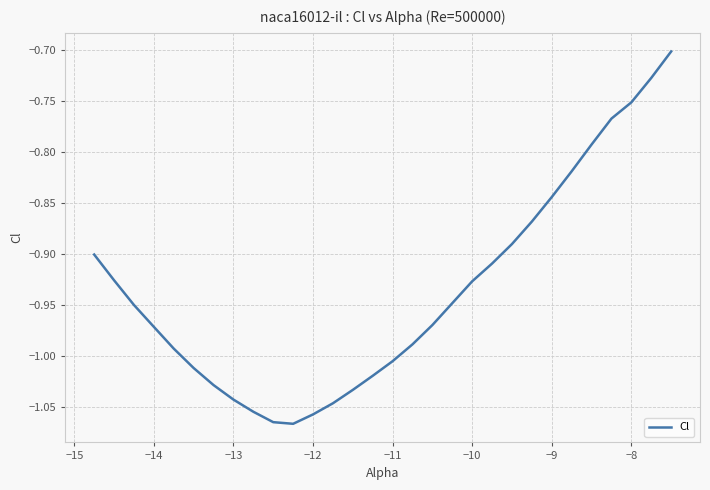

What is the difference between the maximum and minimum values?

0.4